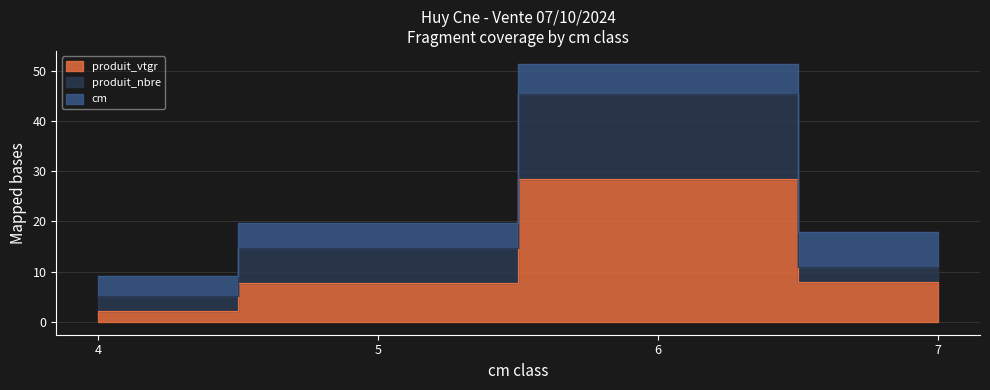

True or false: produit_nbre and produit_vtgr cross at least once.

False